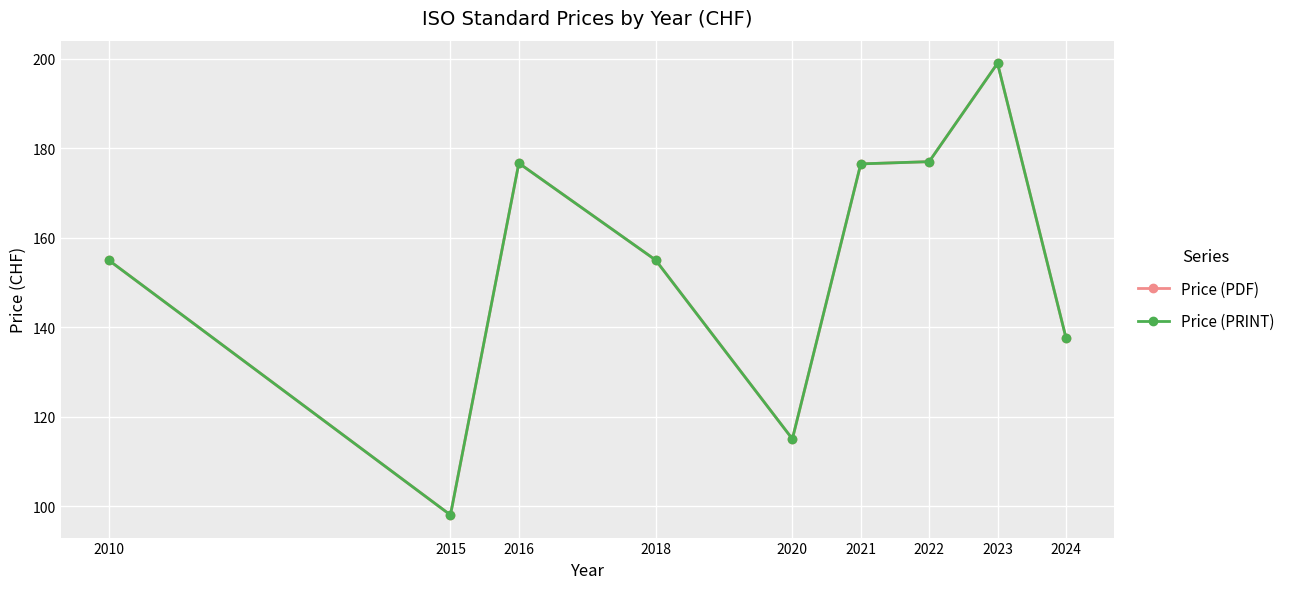

Rank the series by their maximum value, from lowest to highest.

Price (PDF), Price (PRINT)